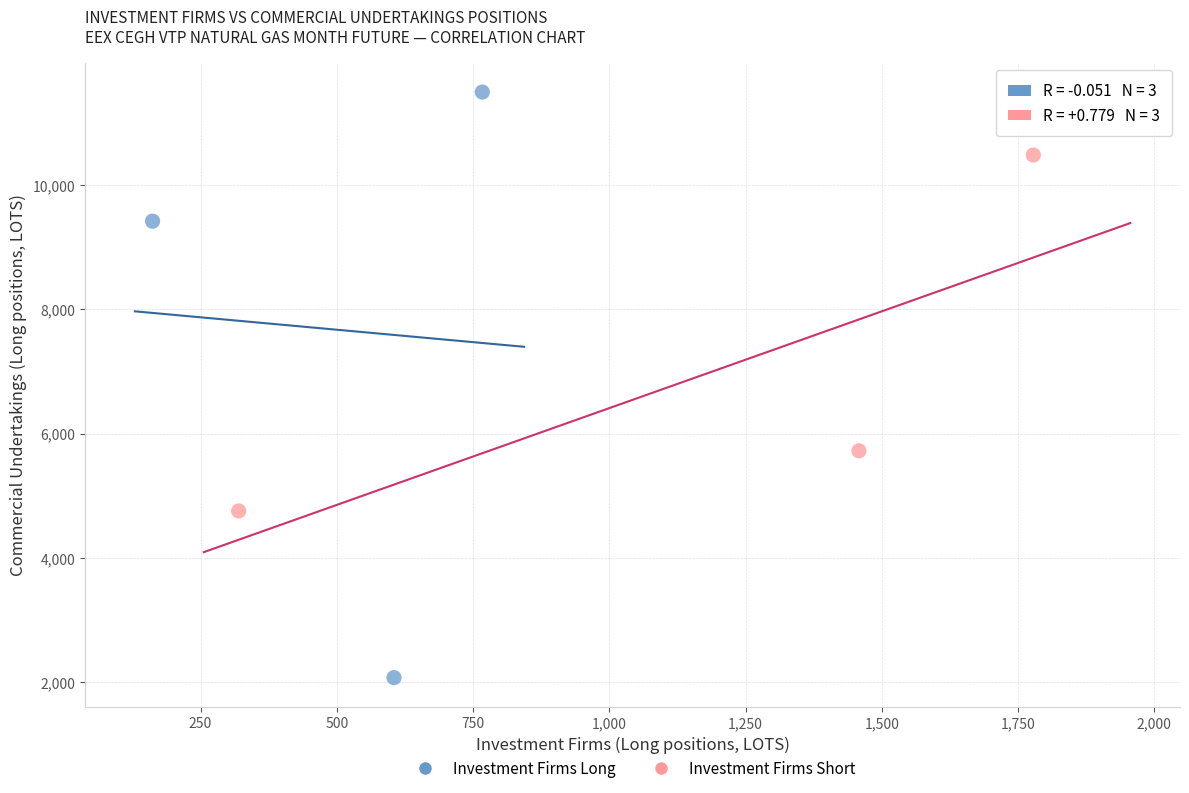

What are all the series names shown in the legend?

Investment Firms Long, Investment Firms Short